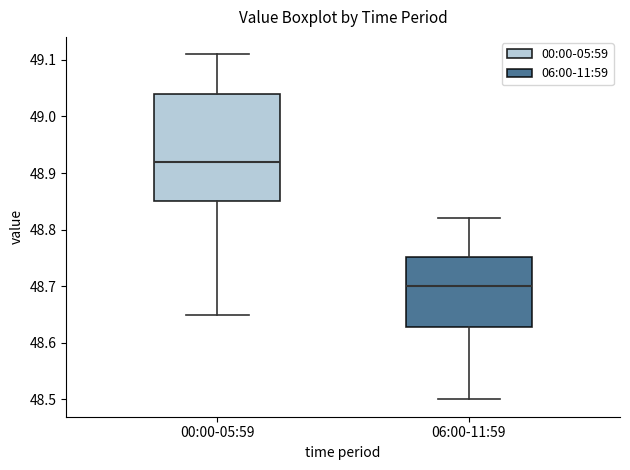

Which box is the tallest, from its lower edge to its upper edge?

00:00-05:59